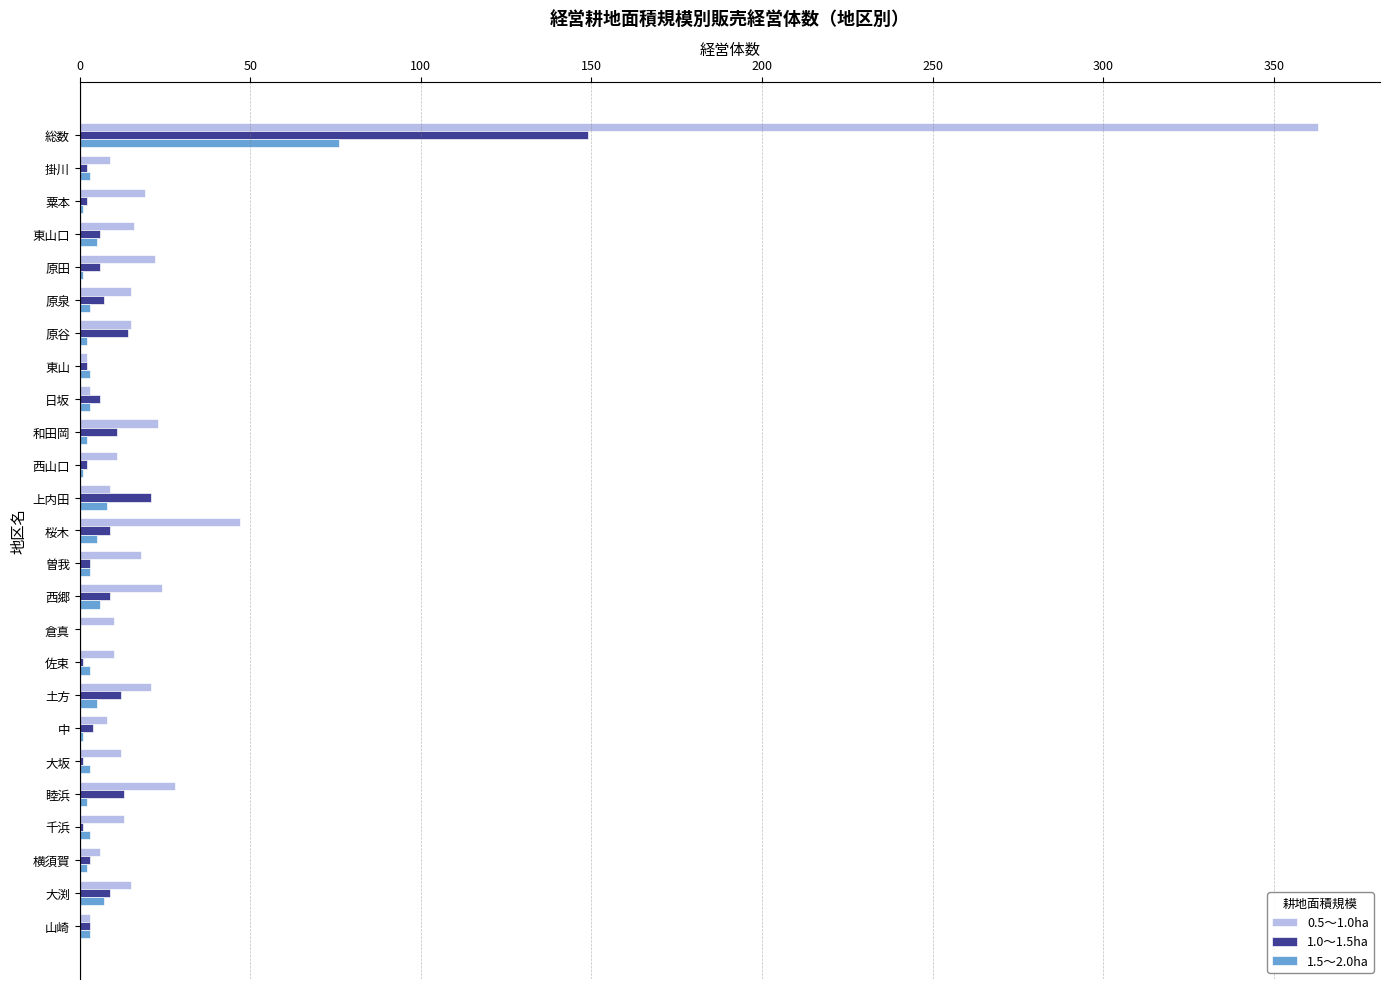

True or false: 1.5～2.0ha has a value of 0 at 倉真.

True